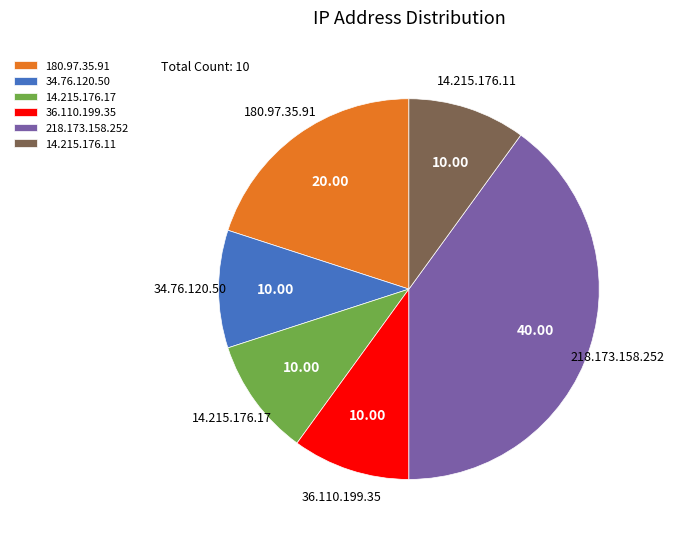

The 218.173.158.252 slice represents 40% of the pie. True or false?

True